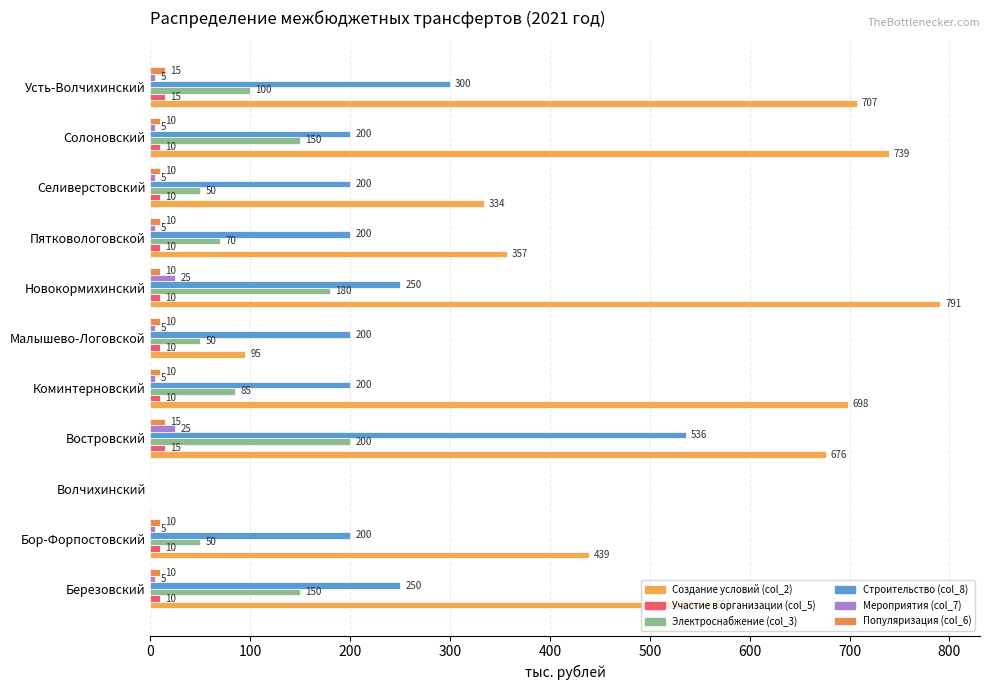

What is the label of the 2nd bar from the left?

Бор-Форпостовский